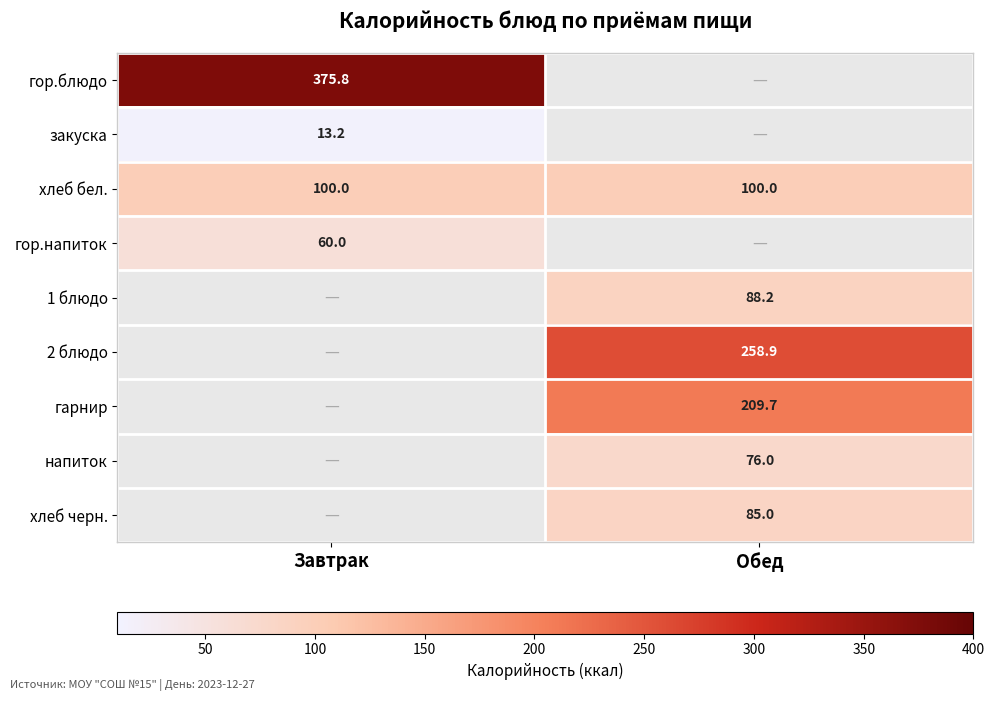

The гор.напиток series shows 86.9 at Завтрак. True or false?

False